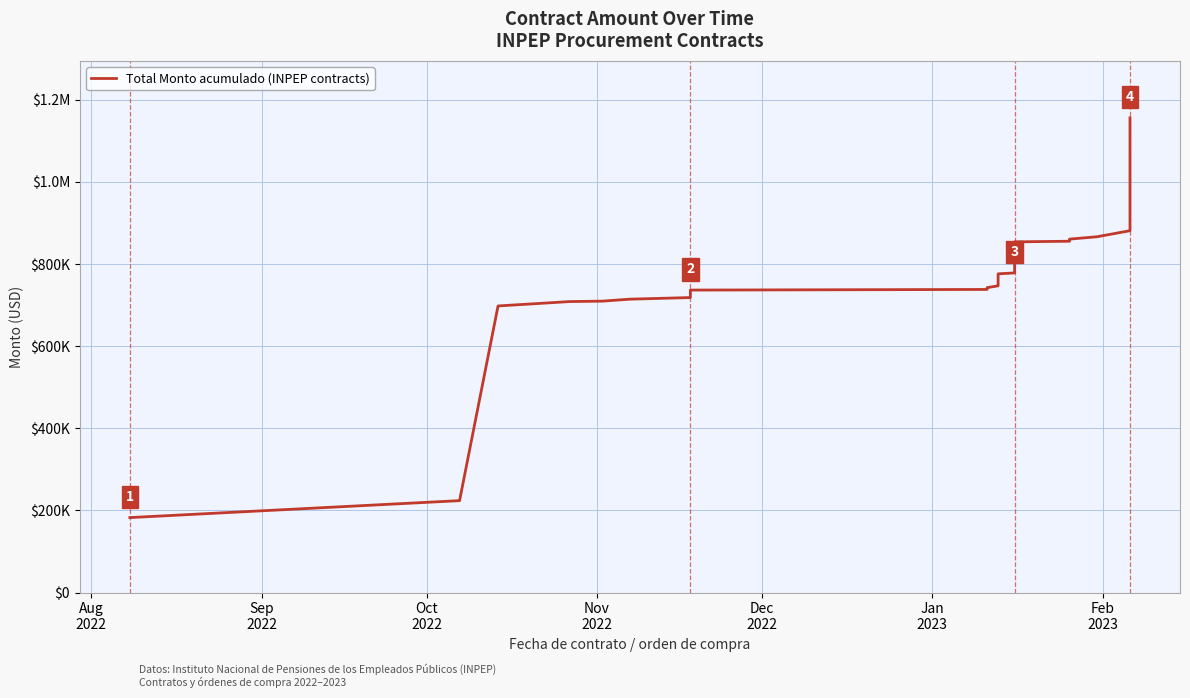

What is the smallest value displayed?

182520.0